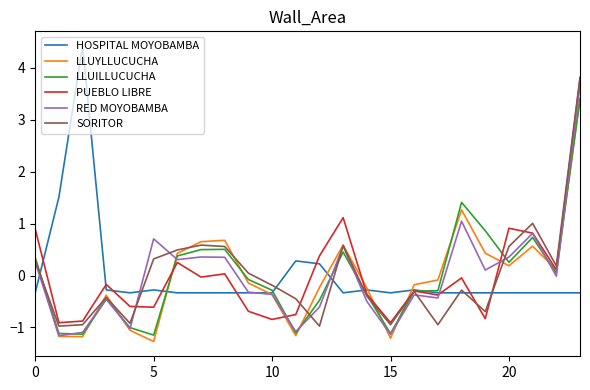

What is the highest value of the PUEBLO LIBRE series?

3.8